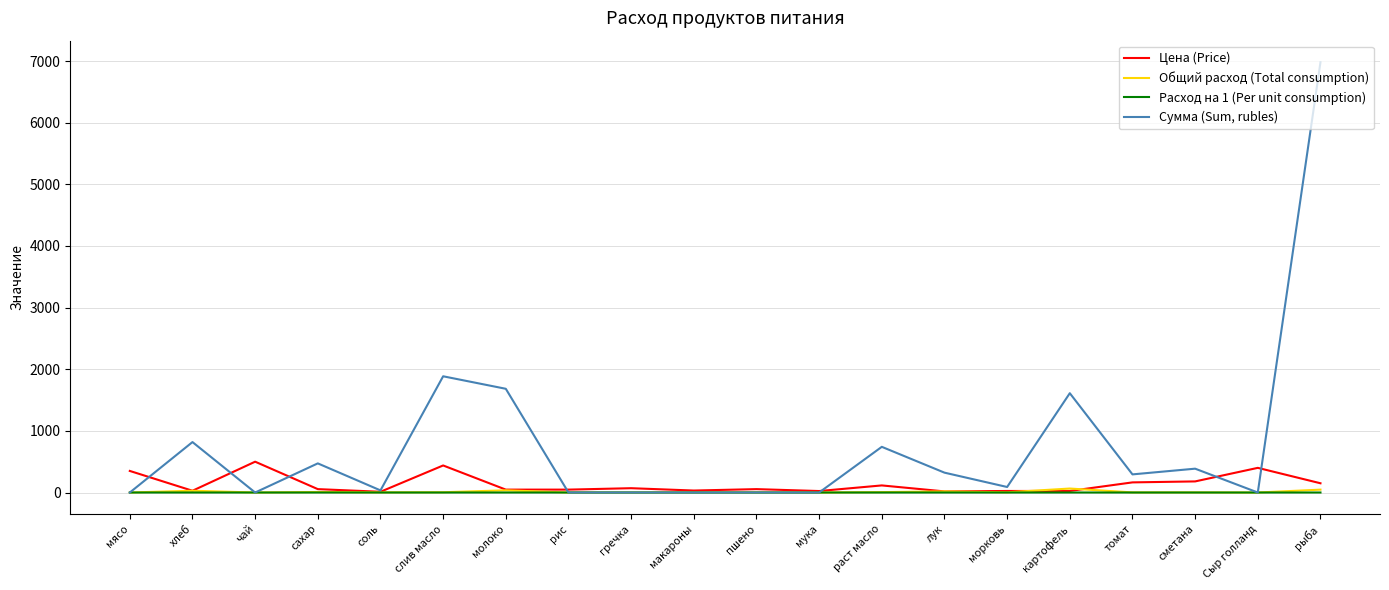

At which category does Сумма (Sum, rubles) reach its first local valley?

чай